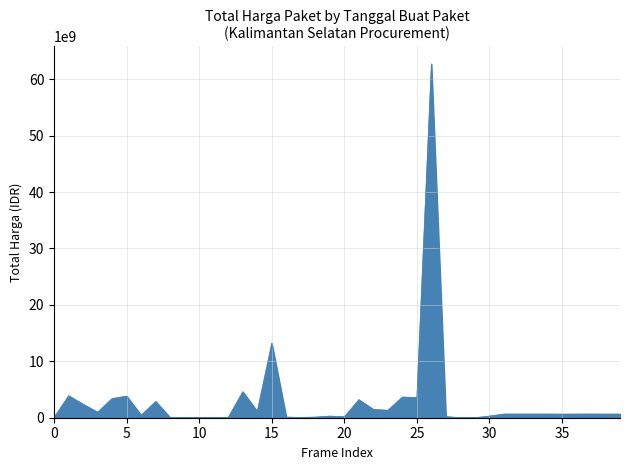

What is the difference between the maximum and minimum values?

62702800800